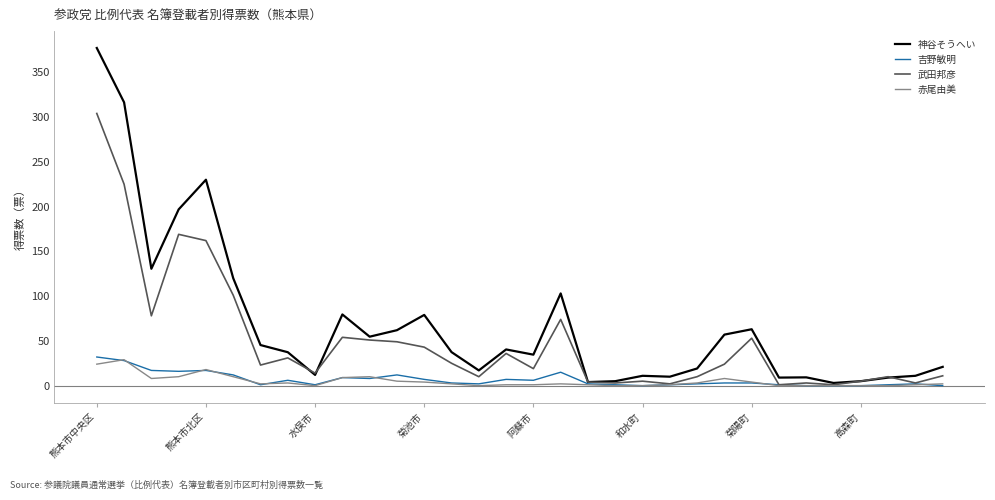

What is the greatest value displayed?

377.1